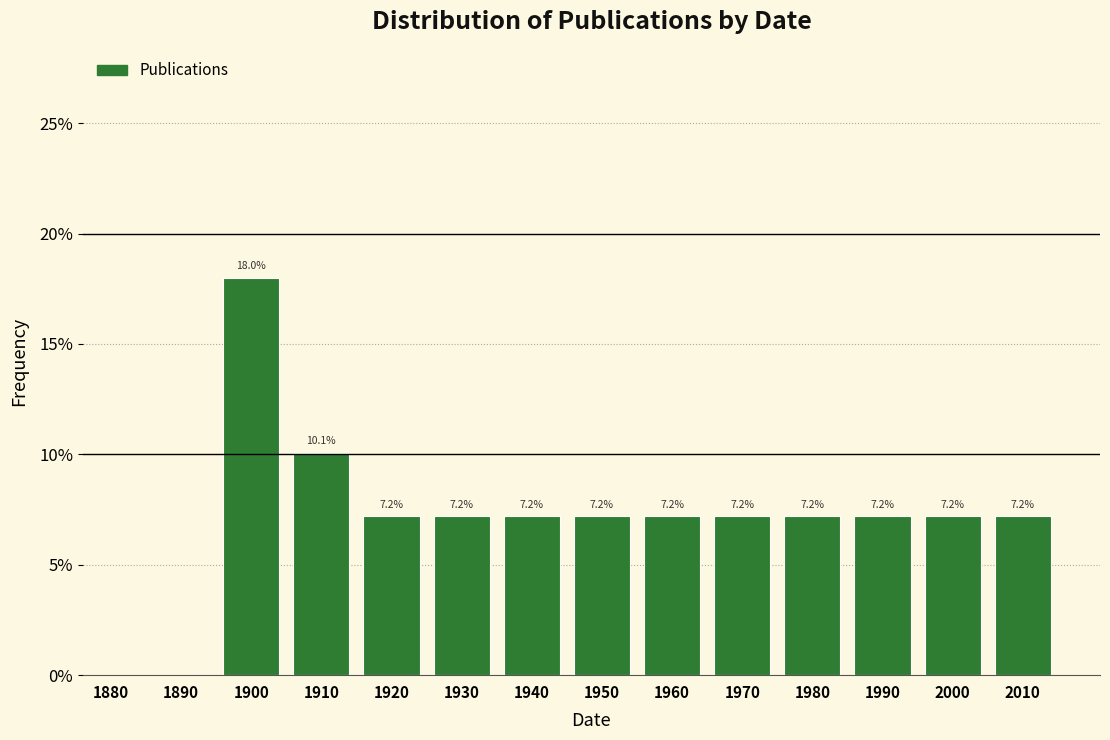

Reading right to left, what are all the values shown in this chart?

2010=7.2	2000=7.2	1990=7.2	1980=7.2	1970=7.2	1960=7.2	1950=7.2	1940=7.2	1930=7.2	1920=7.2	1910=10.1	1900=18.0	1890=0.0	1880=0.0